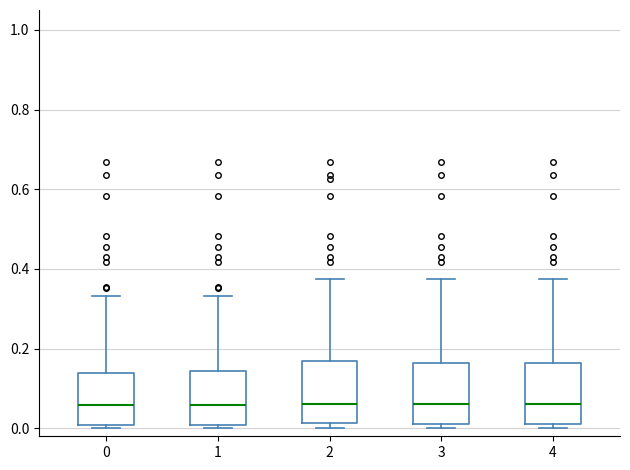

Reading left to right, transcribe this box plot: for each box, give where its median line is, the range the box spans, and where its two whiskers end, as read against the y-axis. The values are not printed on the chart, so give them approximately, as read against the axis.

0: median 0.06, box 0.00 to 0.14, whiskers 0.00 (just below the box's lower edge) to 0.34
1: median 0.06, box 0.00 to 0.14, whiskers 0.00 (just below the box's lower edge) to 0.34
2: median 0.06, box 0.02 to 0.18, whiskers 0.00 to 0.38
3: median 0.06, box 0.02 to 0.16, whiskers 0.00 to 0.38
4: median 0.06, box 0.02 to 0.16, whiskers 0.00 to 0.38